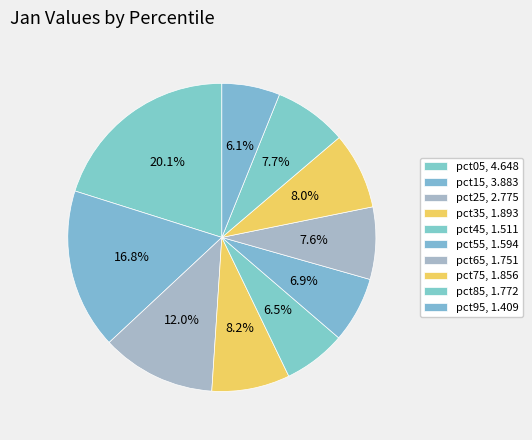

The pct25 slice represents 26% of the pie. True or false?

False